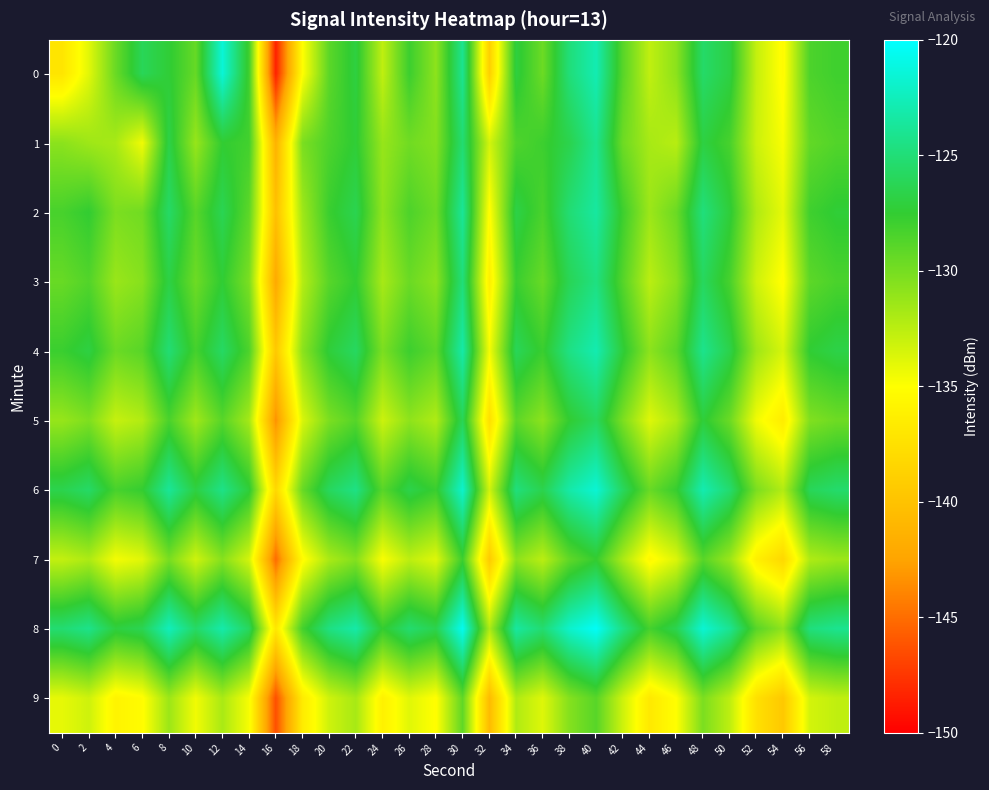

Reading right to left, extract all data points from this chart.

0: 58=-128.0	56=-128.5	54=-135.3	52=-132.8	50=-126.9	48=-125.5	46=-130.8	44=-132.7	42=-128.9	40=-122.8	38=-124.9	36=-129.7	34=-127.0	32=-138.9	30=-124.1	28=-130.8	26=-127.9	24=-132.7	22=-127.0	20=-129.0	18=-135.1	16=-148.5	14=-128.0	12=-121.5	10=-129.4	8=-127.3	6=-126.1	4=-129.5	2=-133.9	0=-137.1
1: 58=-128.7	56=-129.3	54=-134.8	52=-133.1	50=-128.3	48=-126.9	46=-132.4	44=-131.8	42=-129.7	40=-124.1	38=-126.5	36=-127.9	34=-128.6	32=-133.4	30=-125.2	28=-130.5	26=-129.8	24=-131.2	22=-127.3	20=-128.5	18=-130.2	16=-141.4	14=-128.1	12=-127.5	10=-131.2	8=-126.7	6=-134.5	4=-131.8	2=-131.5	0=-130.8
2: 58=-127.3	56=-128.0	54=-134.1	52=-132.1	50=-127.2	48=-124.8	46=-129.6	44=-131.4	42=-127.9	40=-123.5	38=-125.1	36=-128.4	34=-126.7	32=-135.2	30=-123.8	28=-129.7	26=-128.5	24=-130.9	22=-126.4	20=-127.8	18=-131.5	16=-140.2	14=-129.1	12=-126.3	10=-128.9	8=-125.6	6=-129.8	4=-130.2	2=-127.5	0=-128.3
3: 58=-128.4	56=-129.1	54=-135.2	52=-133.2	50=-128.3	48=-125.9	46=-130.7	44=-132.5	42=-128.8	40=-124.6	38=-126.2	36=-129.5	34=-127.8	32=-136.3	30=-124.9	28=-130.8	26=-129.6	24=-131.8	22=-127.5	20=-128.9	18=-132.3	16=-142.1	14=-130.2	12=-127.4	10=-129.7	8=-126.8	6=-130.6	4=-131.3	2=-128.7	0=-129.5
4: 58=-126.7	56=-127.4	54=-133.5	52=-131.5	50=-126.6	48=-124.2	46=-129.0	44=-130.8	42=-127.2	40=-122.9	38=-124.5	36=-127.8	34=-126.1	32=-134.6	30=-123.2	28=-129.1	26=-127.9	24=-130.2	22=-125.8	20=-127.2	18=-130.8	16=-139.5	14=-128.5	12=-125.7	10=-128.2	8=-125.1	6=-128.9	4=-129.6	2=-126.9	0=-127.8
5: 58=-129.7	56=-130.4	54=-136.5	52=-134.5	50=-129.6	48=-127.2	46=-132.0	44=-133.8	42=-130.2	40=-125.9	38=-127.5	36=-130.8	34=-129.1	32=-137.6	30=-126.2	28=-132.1	26=-130.9	24=-133.1	22=-128.8	20=-130.2	18=-133.6	16=-143.4	14=-131.7	12=-128.9	10=-131.5	8=-128.4	6=-132.2	4=-132.9	2=-130.3	0=-131.2
6: 58=-125.4	56=-126.1	54=-132.2	52=-130.2	50=-125.3	48=-122.9	46=-127.7	44=-129.5	42=-125.9	40=-121.6	38=-123.2	36=-126.5	34=-124.8	32=-133.3	30=-121.9	28=-127.8	26=-126.6	24=-128.9	22=-124.5	20=-125.9	18=-129.5	16=-138.2	14=-127.2	12=-124.4	10=-126.9	8=-123.8	6=-127.6	4=-128.3	2=-125.6	0=-126.5
7: 58=-131.4	56=-132.1	54=-138.2	52=-136.2	50=-131.3	48=-128.9	46=-133.7	44=-135.5	42=-131.9	40=-127.6	38=-129.2	36=-132.5	34=-130.8	32=-139.3	30=-127.9	28=-133.8	26=-132.6	24=-134.8	22=-130.5	20=-131.9	18=-135.3	16=-145.1	14=-133.4	12=-130.6	10=-133.2	8=-130.1	6=-133.9	4=-134.6	2=-132.0	0=-132.8
8: 58=-124.1	56=-124.8	54=-130.9	52=-128.9	50=-124.0	48=-121.6	46=-126.4	44=-128.2	42=-124.6	40=-120.3	38=-121.9	36=-125.2	34=-123.5	32=-132.0	30=-120.6	28=-126.5	26=-125.3	24=-127.6	22=-123.2	20=-124.6	18=-128.2	16=-136.9	14=-125.9	12=-123.1	10=-125.6	8=-122.5	6=-126.3	4=-127.0	2=-124.3	0=-125.2
9: 58=-132.7	56=-133.4	54=-139.5	52=-137.5	50=-132.6	48=-130.2	46=-135.0	44=-136.8	42=-133.2	40=-128.9	38=-130.5	36=-133.8	34=-132.1	32=-140.6	30=-129.2	28=-135.1	26=-133.9	24=-136.1	22=-131.8	20=-133.2	18=-136.6	16=-146.4	14=-134.7	12=-131.9	10=-134.5	8=-131.4	6=-135.2	4=-135.9	2=-133.2	0=-134.1